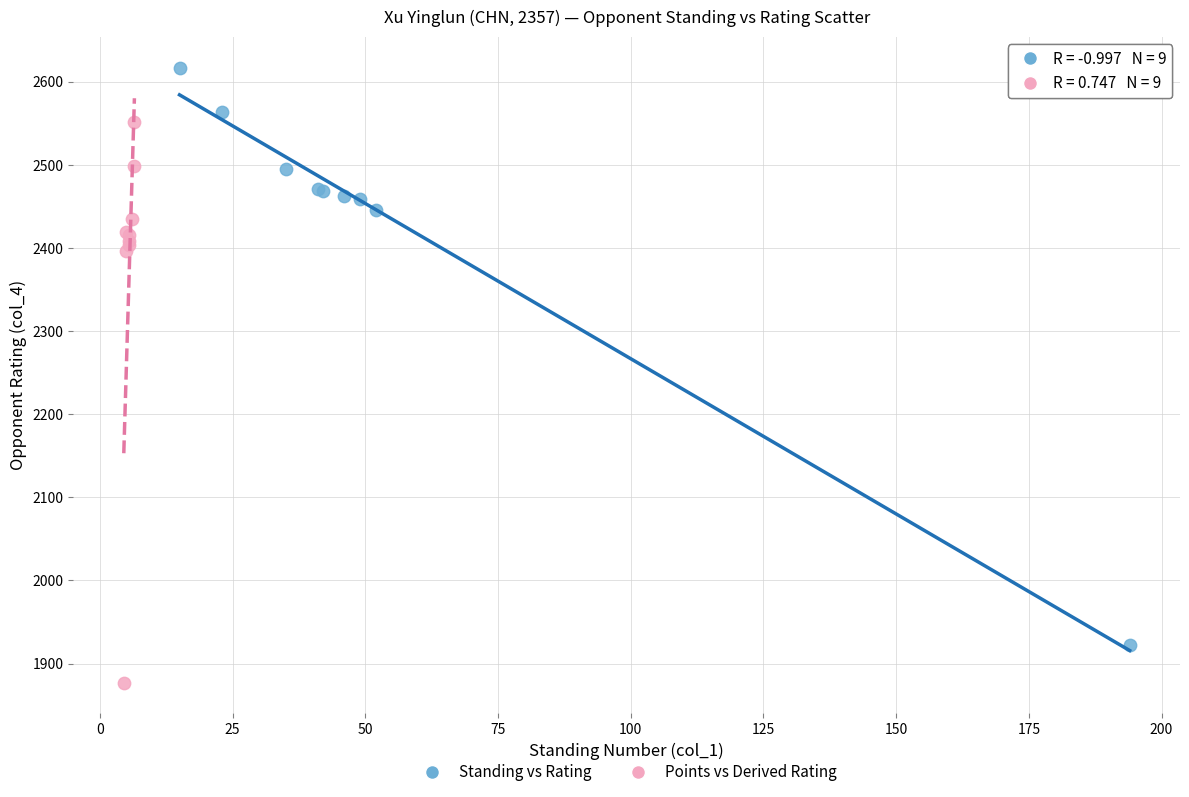

Which series contains the highest Y value?

Standing vs Rating